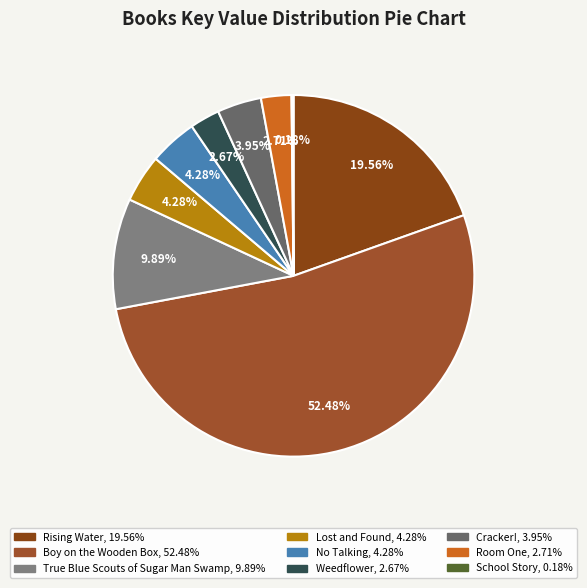

What percentage is NOT represented by Boy on the Wooden Box?

47.5%